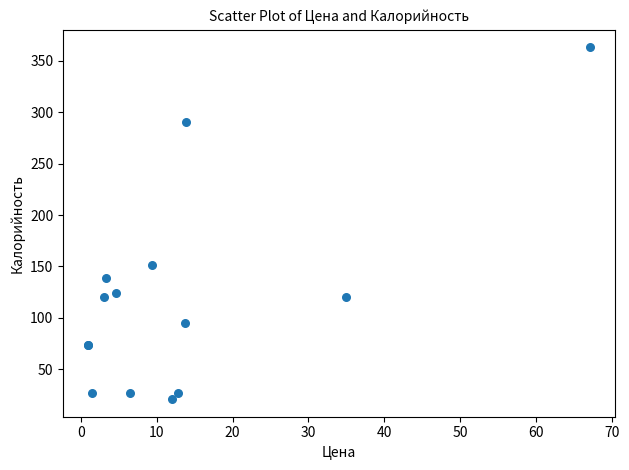

What Y value in the scatter plot is closest to 192?

151